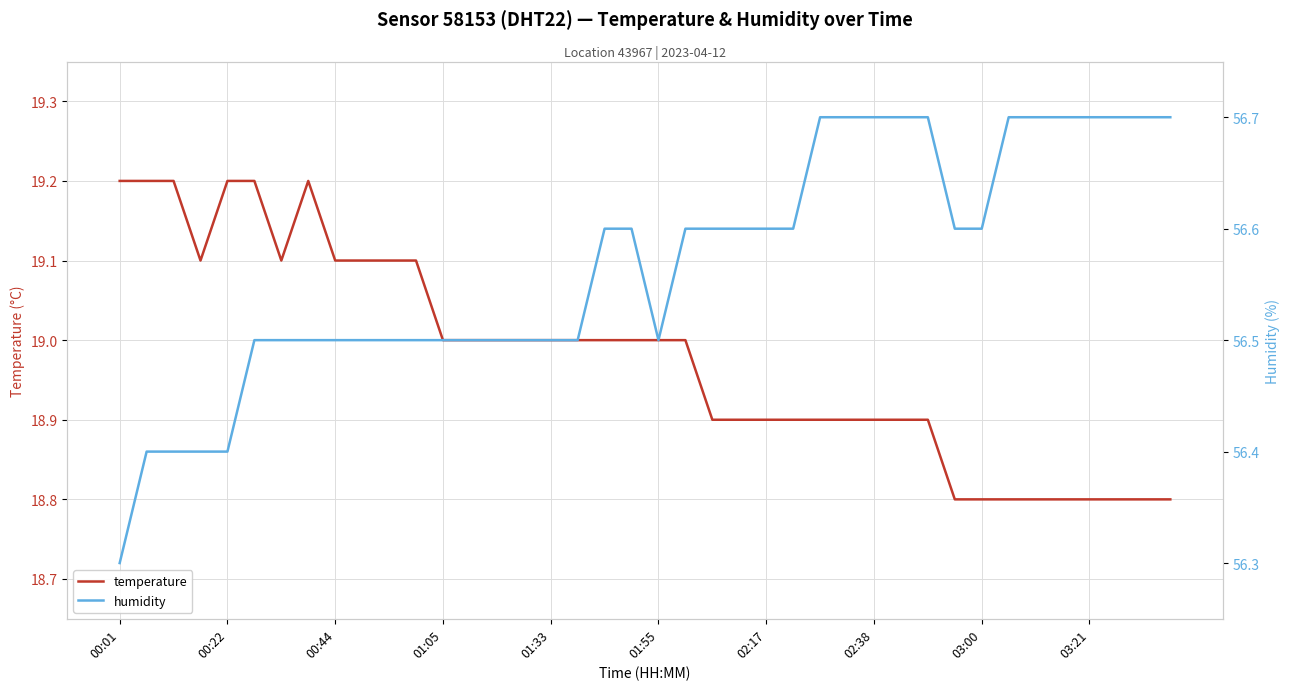

How many distinct data groups are displayed?

2